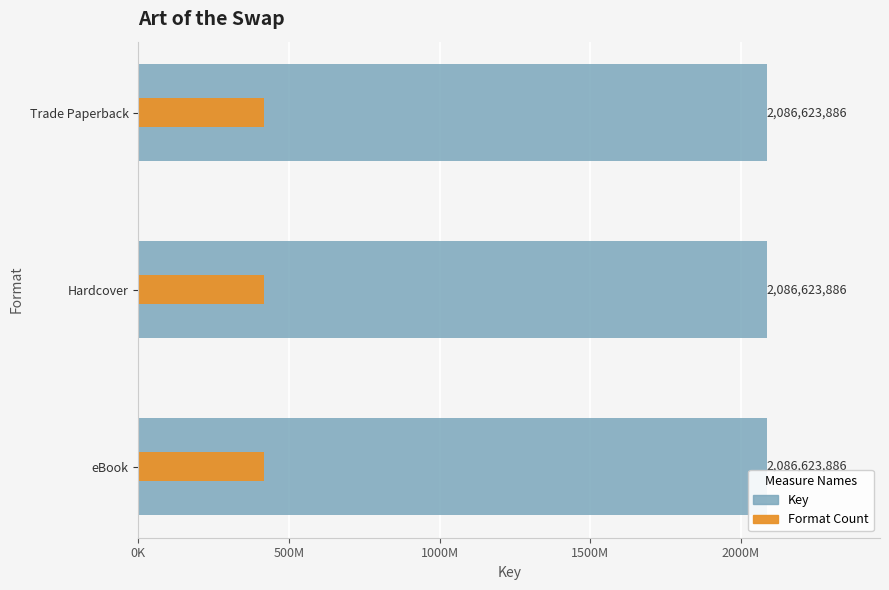

What are all the series names shown in the legend?

Key, Format Count